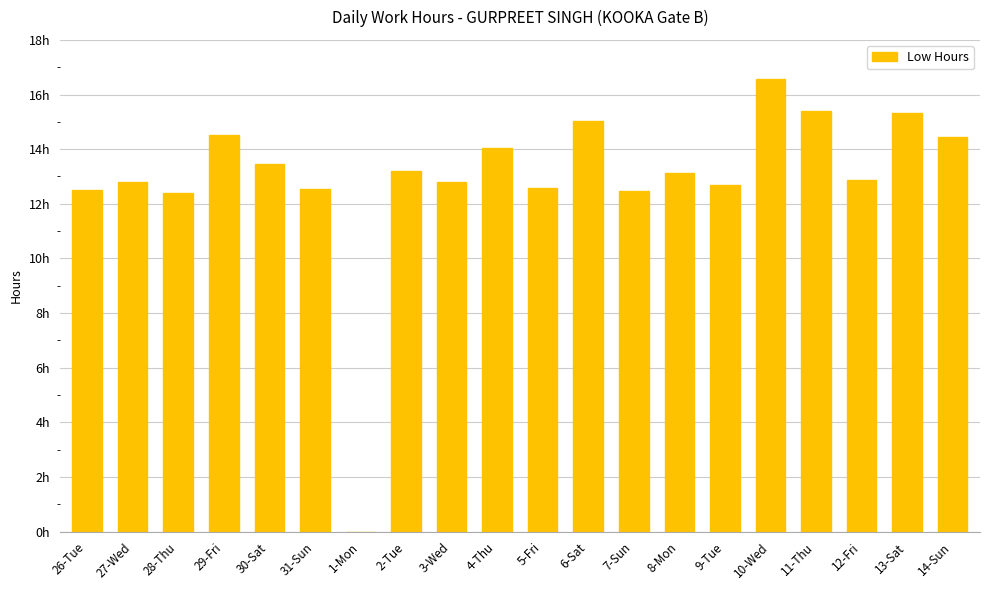

How many distinct data groups are displayed?

1